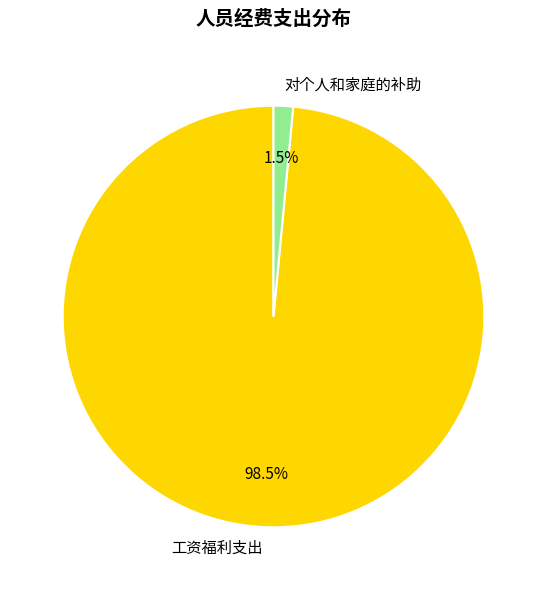

Does 工资福利支出 represent more than half of the total?

Yes